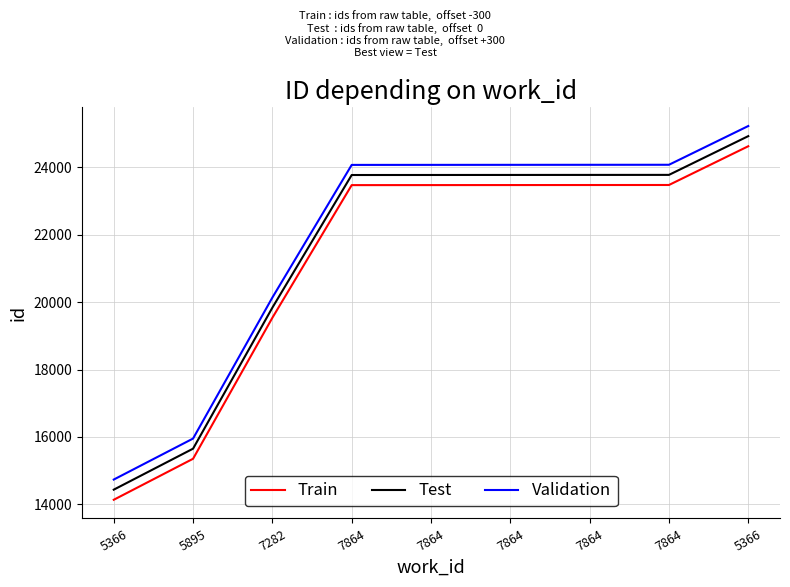

Where is Train nearest to the value 19382?

7282